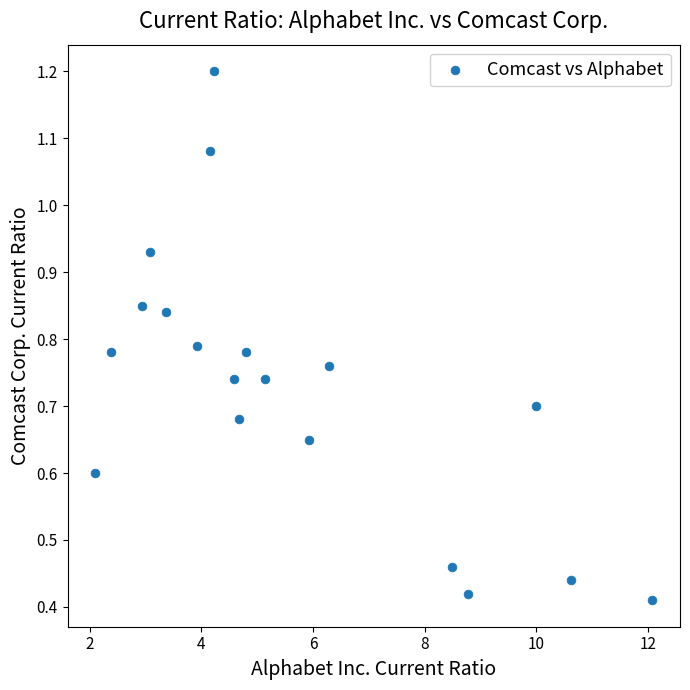

What is the range of X values (max minus min)?

10.0